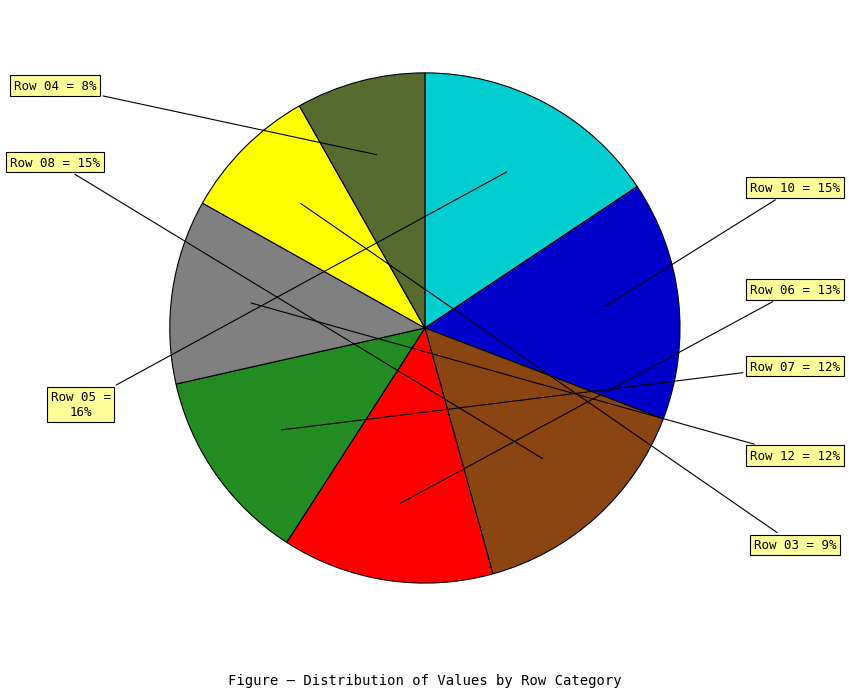

Is there any slice that represents more than half of the pie?

No